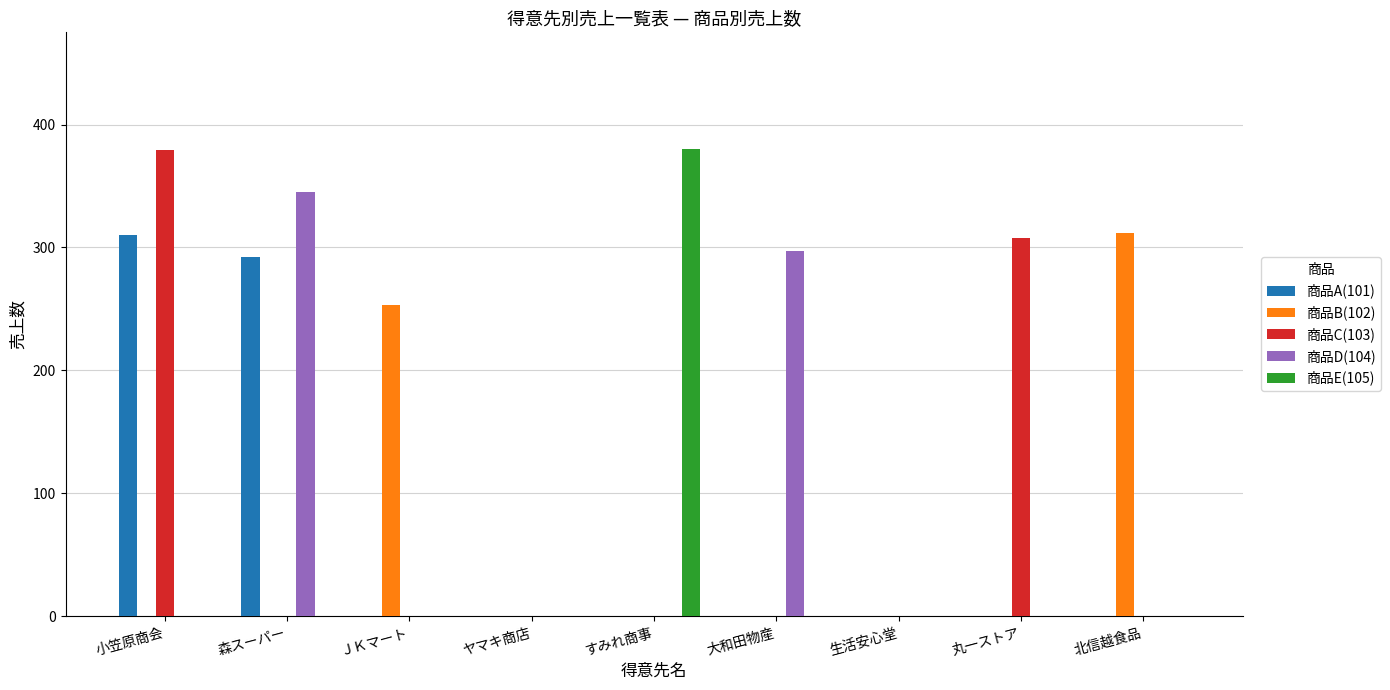

What is the total value across all series at すみれ商事?

380